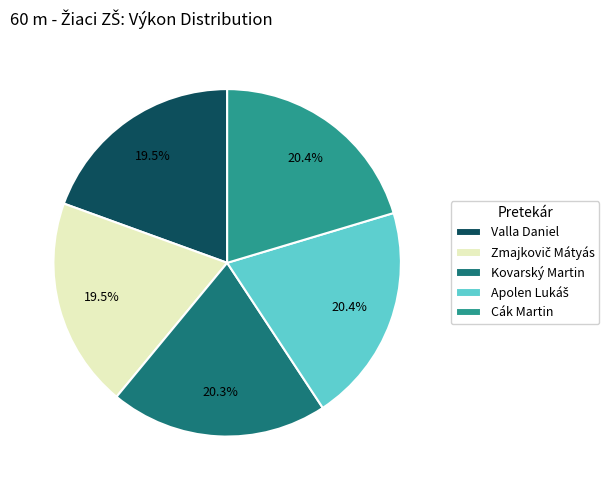

To the nearest percent, what is the average slice percentage?

20%